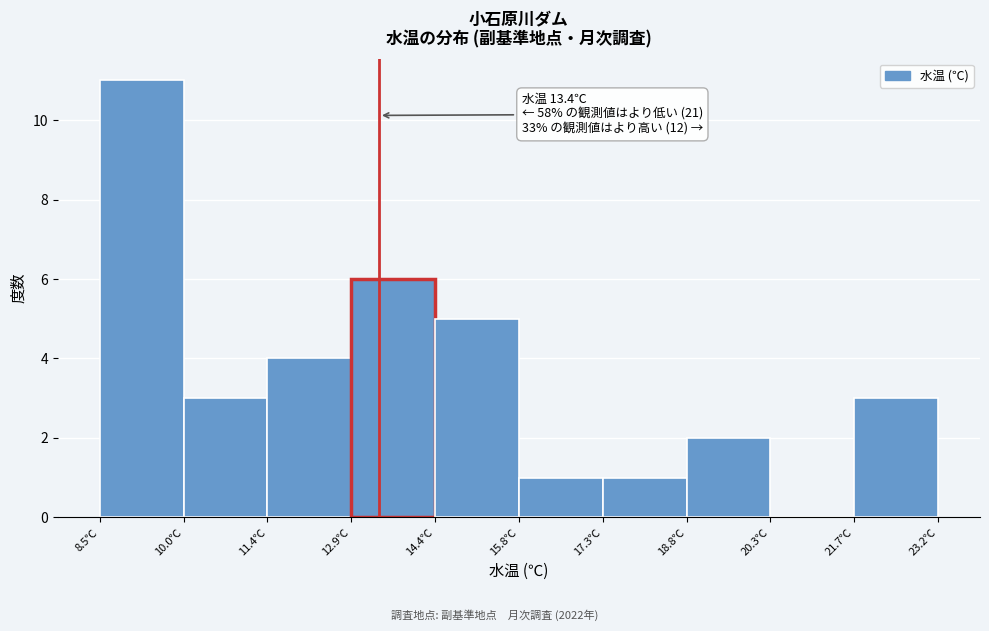

Which range on the x-axis has the tallest bar?

8.6 to 10.0